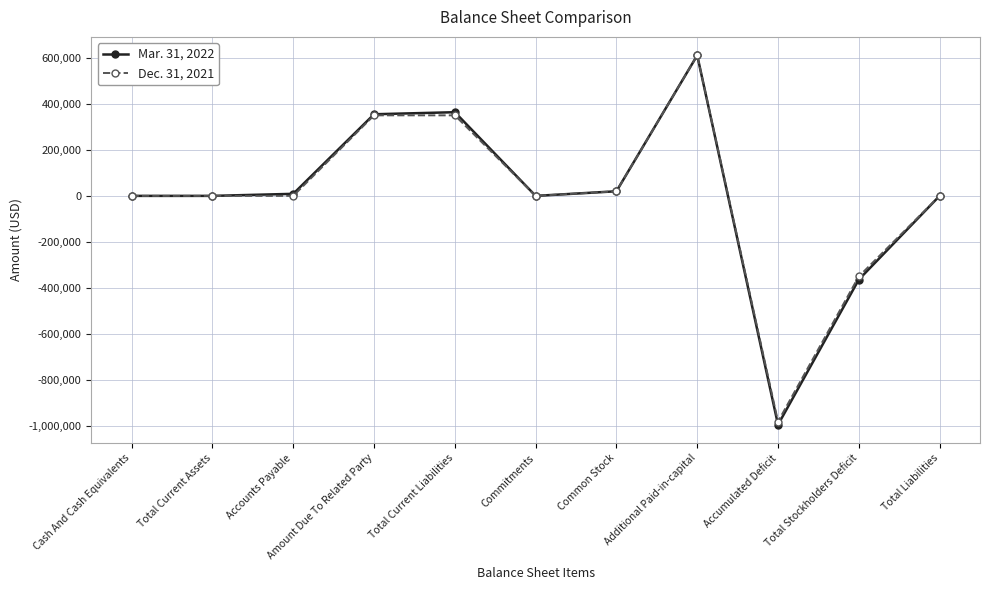

What is the spread (max minus min) of values at Total Current Liabilities?

13658